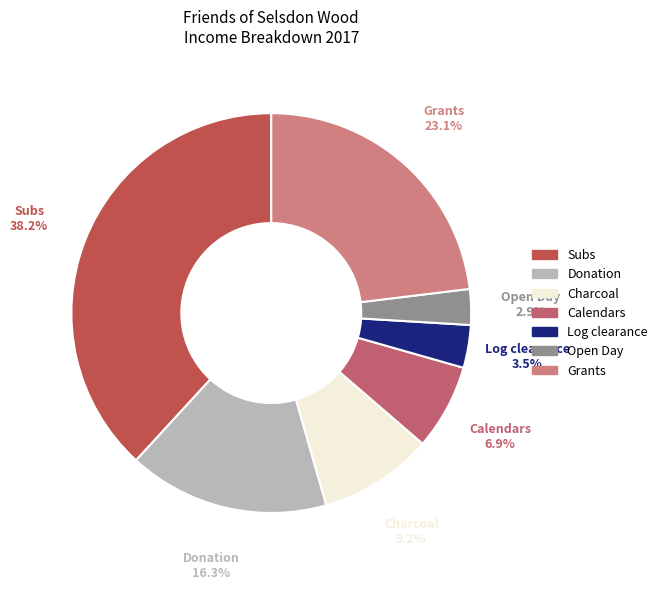

Approximately how many times larger is the value at Donation compared to Charcoal?

1.8